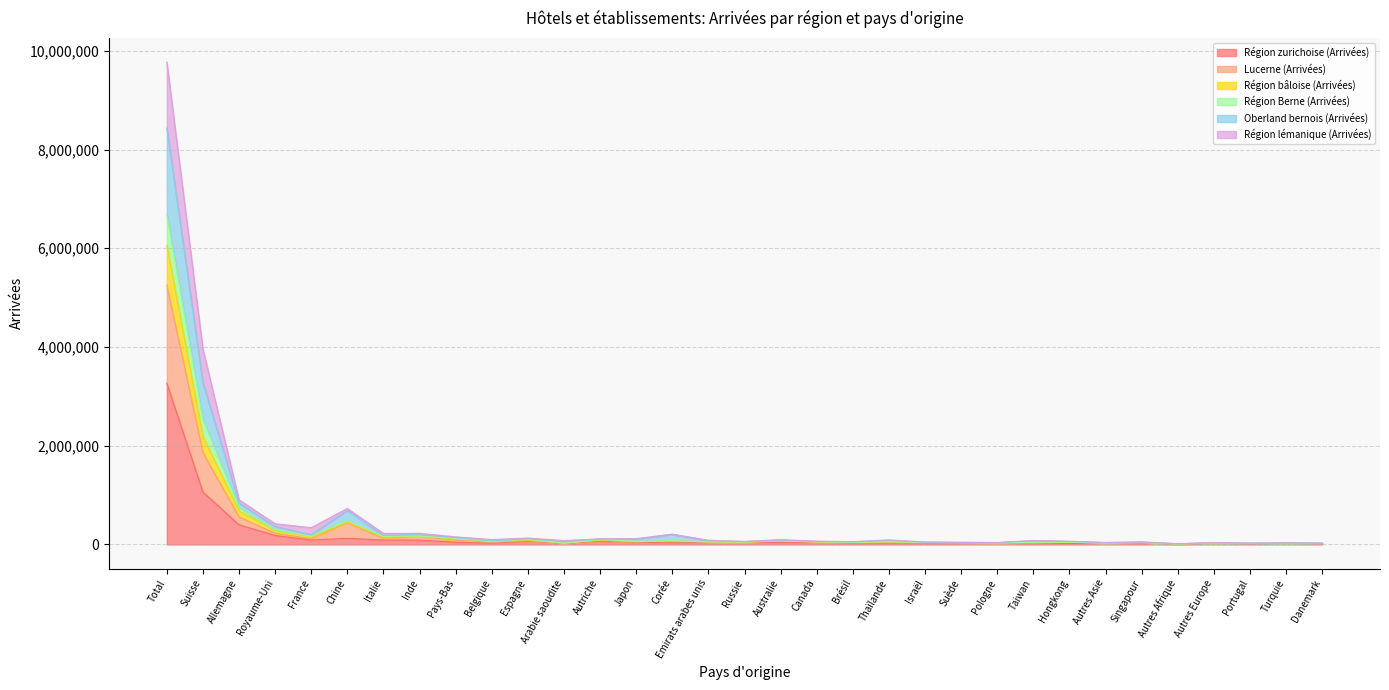

What is the label of the 17th point from the left?

Russie